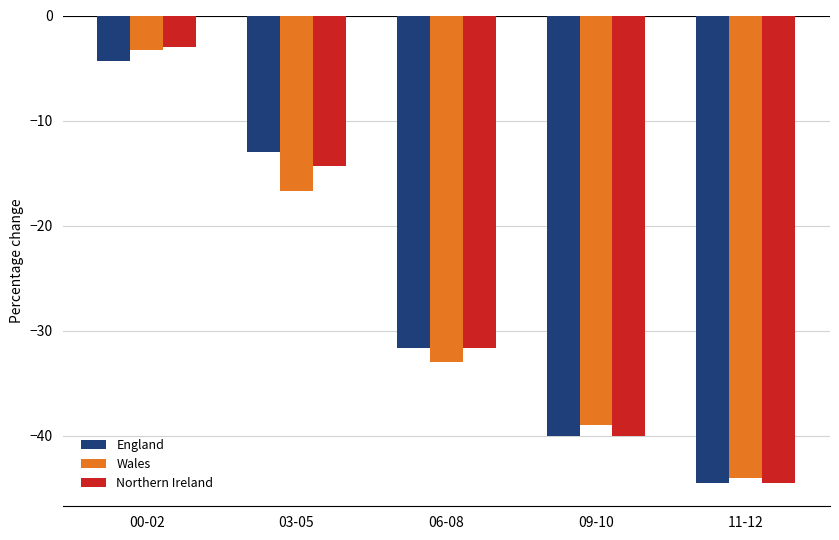

Count the England values in the range -40 to -13.

3